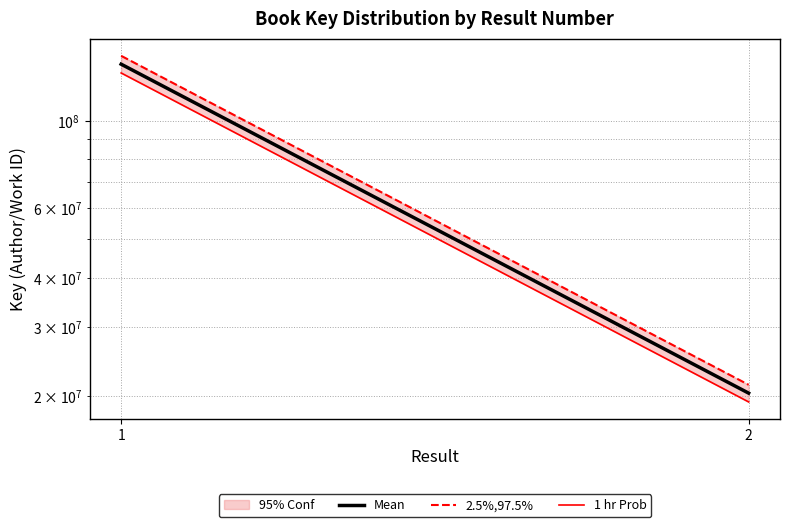

Rank the series by their average value, from highest to lowest.

2.5%,97.5%, Mean, 1 hr Prob